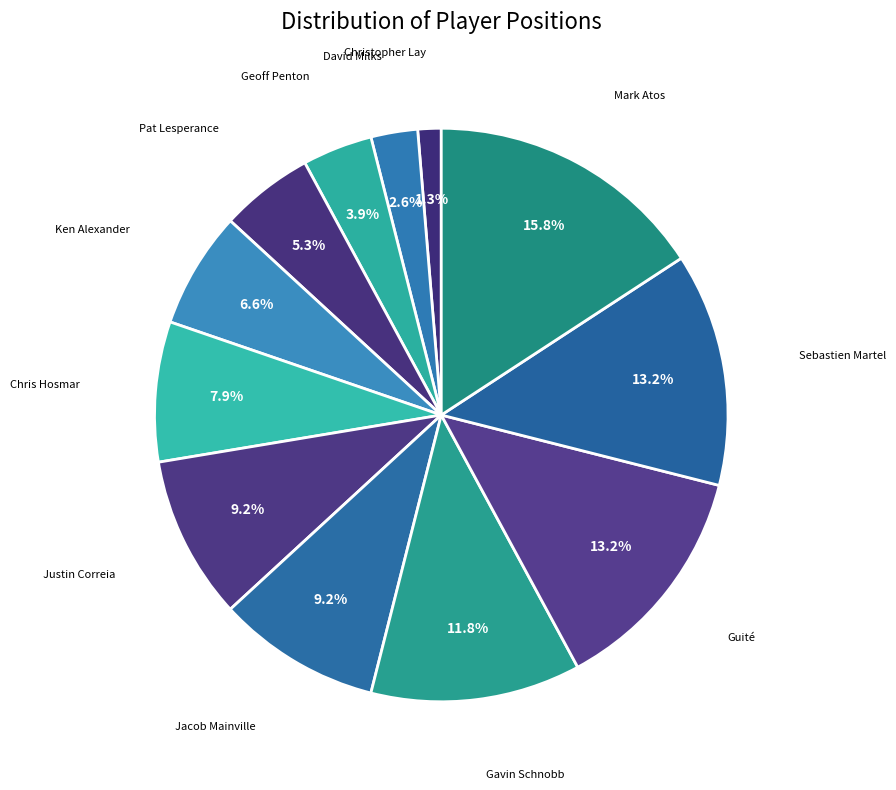

What is the smallest slice in the pie chart?

Christopher Lay